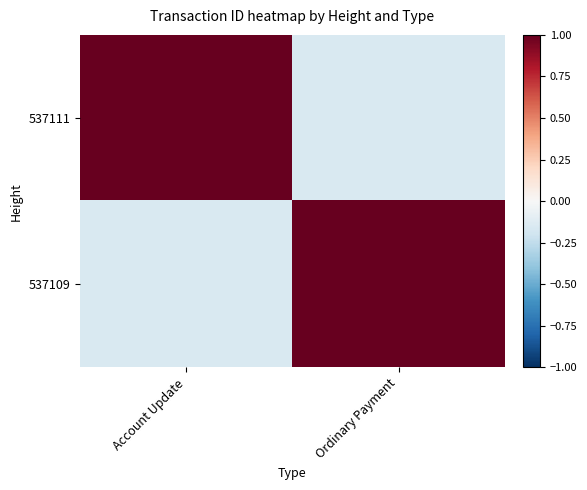

Reading right to left, list all the values displayed in this chart.

537111: Ordinary Payment=-0.1	Account Update=1.0
537109: Ordinary Payment=1.0	Account Update=-0.1